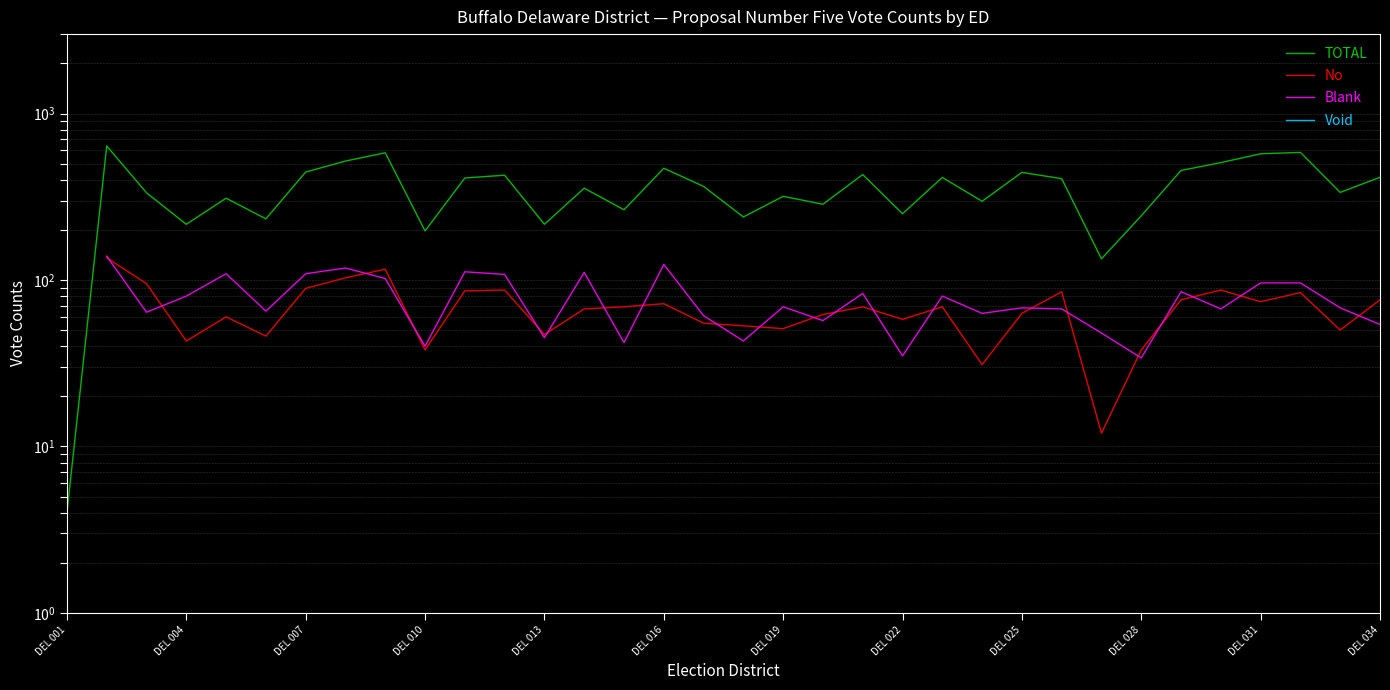

How many Blank values are between 48 and 102?

19